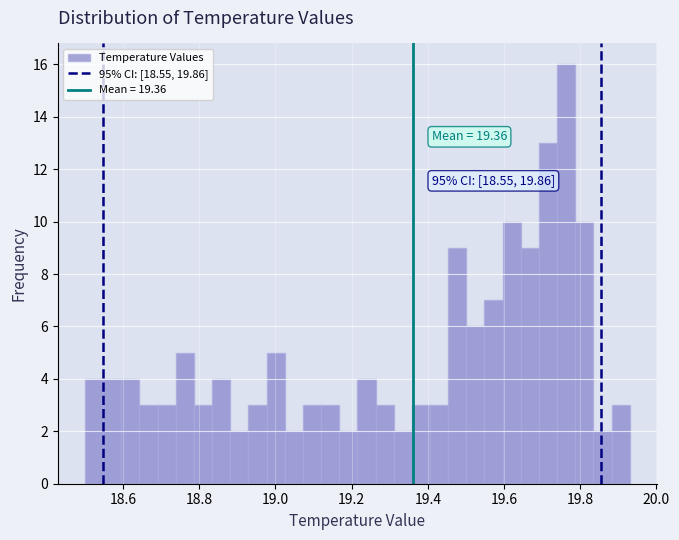

Read against the x-axis, roughly where is the centre of the tallest bar?

19.76